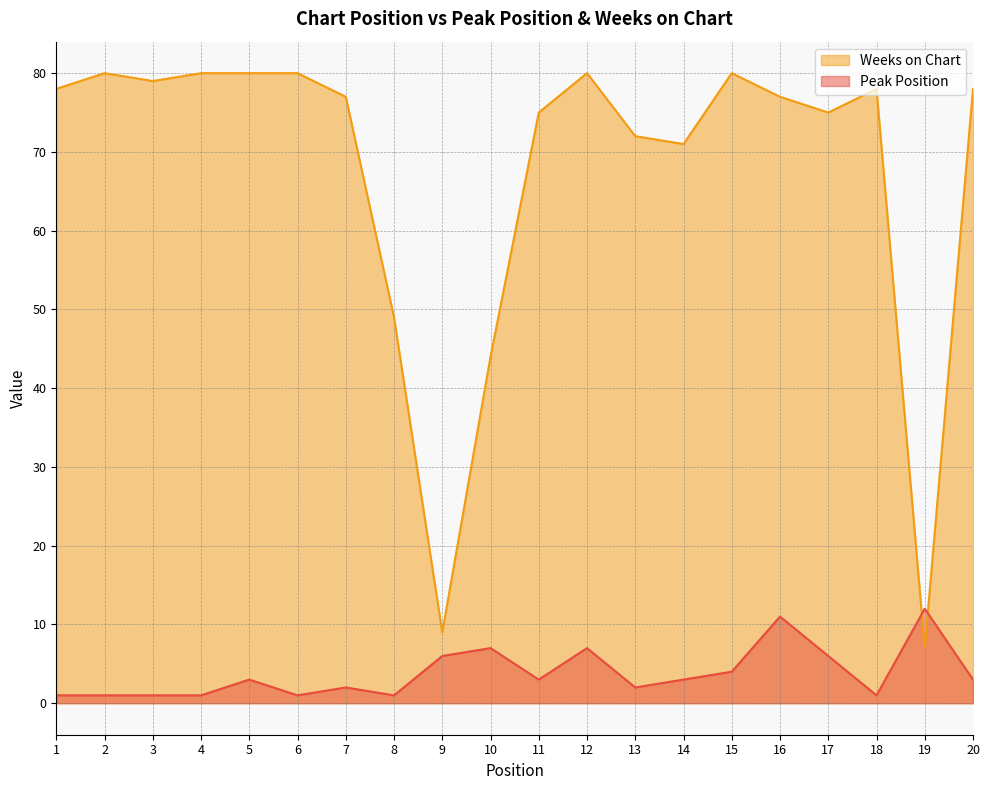

Reading right to left, what are all the values shown in this chart?

Peak Position: 20=3	19=12	18=1	17=6	16=11	15=4	14=3	13=2	12=7	11=3	10=7	9=6	8=1	7=2	6=1	5=3	4=1	3=1	2=1	1=1
Weeks on Chart: 20=78	19=7	18=78	17=75	16=77	15=80	14=71	13=72	12=80	11=75	10=44	9=9	8=49	7=77	6=80	5=80	4=80	3=79	2=80	1=78